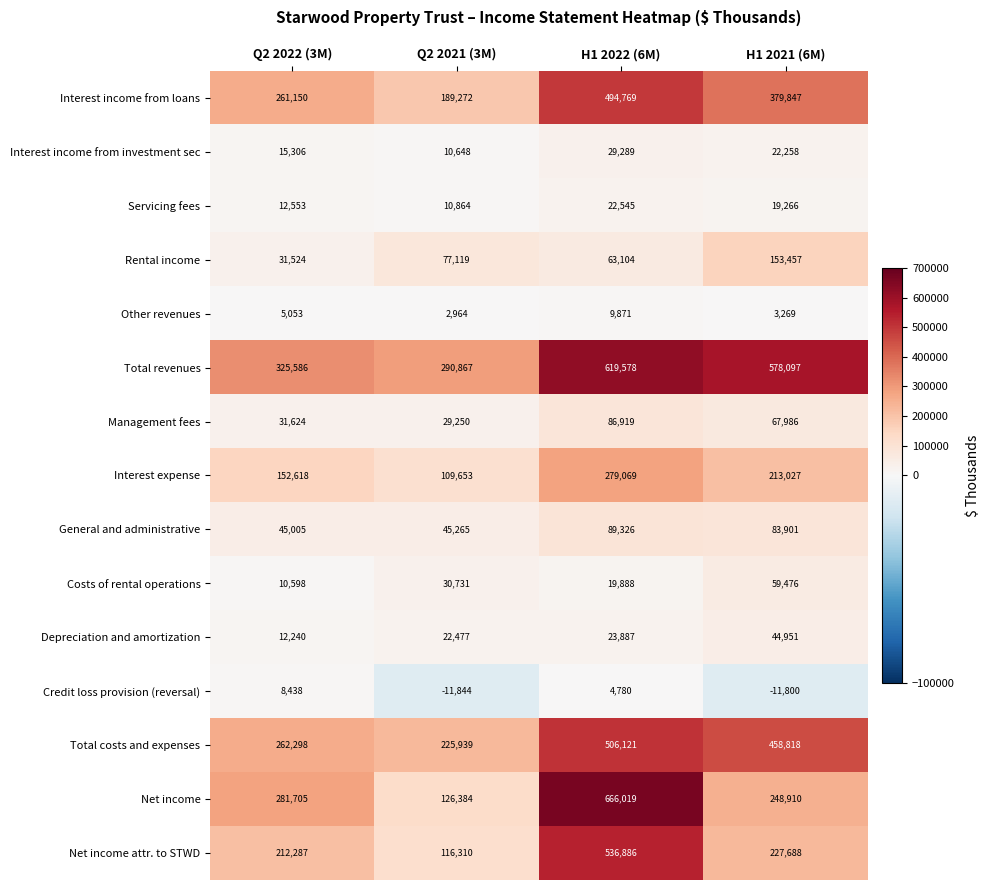

Which series changed the most between Q2 2022 (3M) and H1 2022 (6M)?

Net income